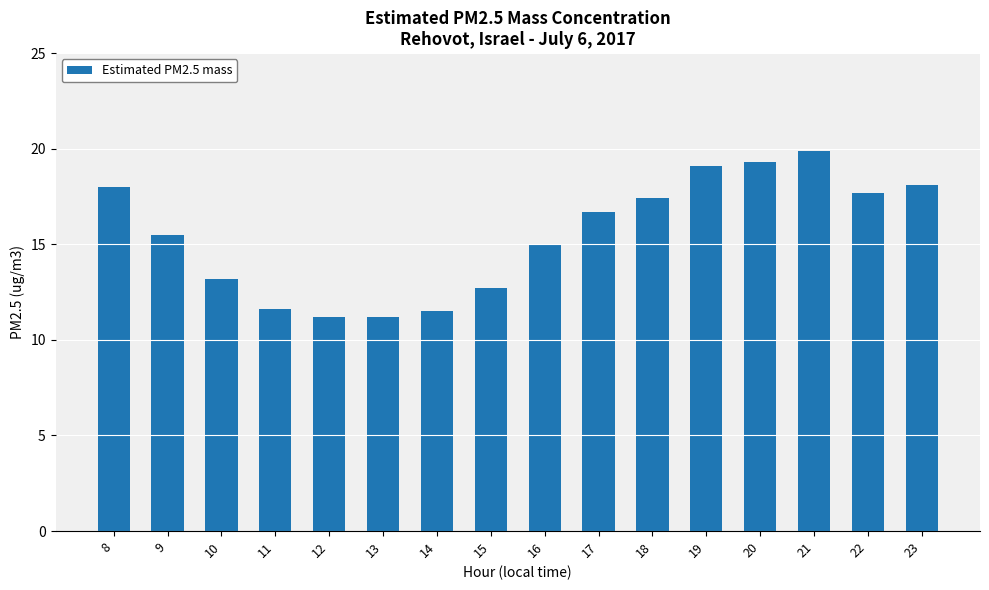

What is the difference between the second highest and second lowest values?

8.1